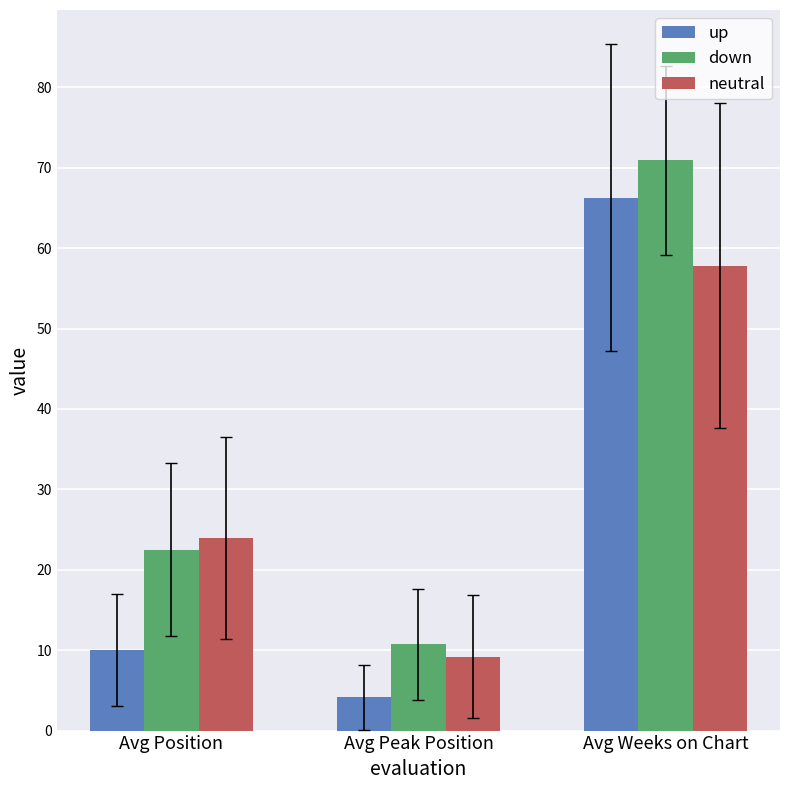

Does the chart contain any negative values?

No